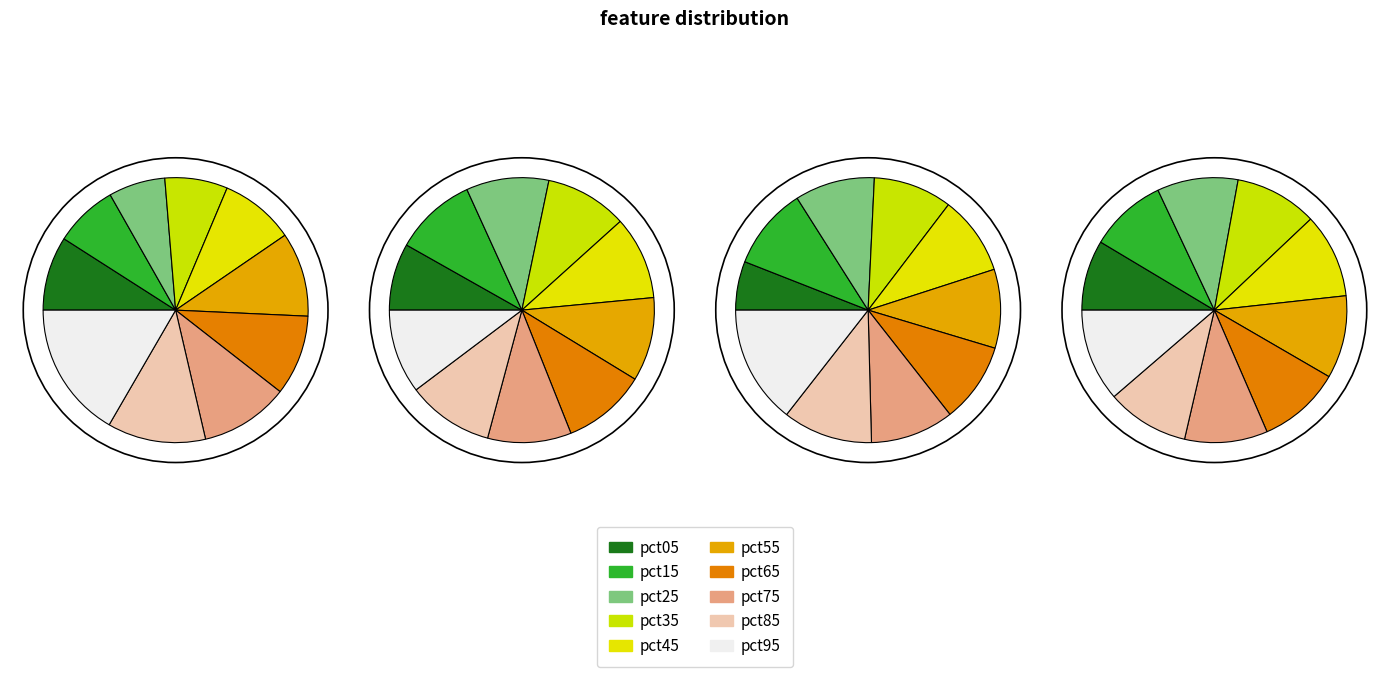

How many slices are in this pie chart?

10